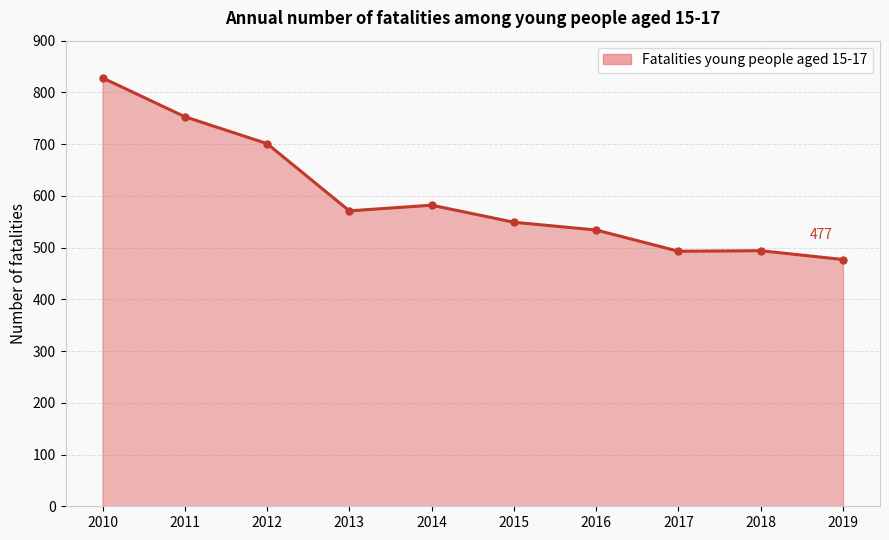

What is the sum of the values at 2010 and 2017?

1321